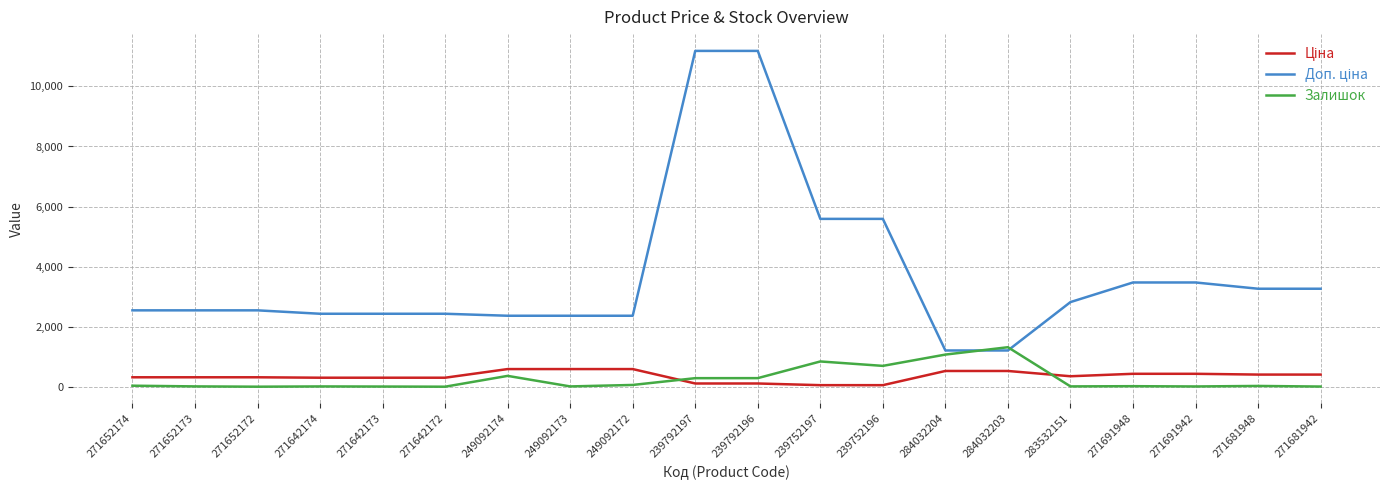

What is the difference between the highest and lowest values at 249092174?

2001.5